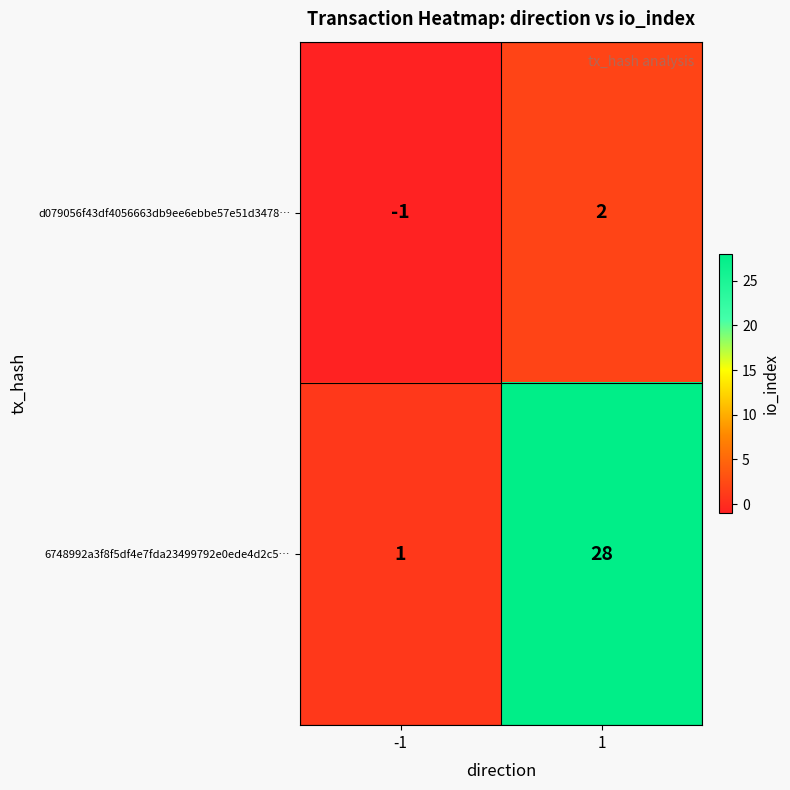

Rank the series by their average value, from lowest to highest.

d079056f43df4056663db9ee6ebbe57e51d3478…, 6748992a3f8f5df4e7fda23499792e0ede4d2c5…